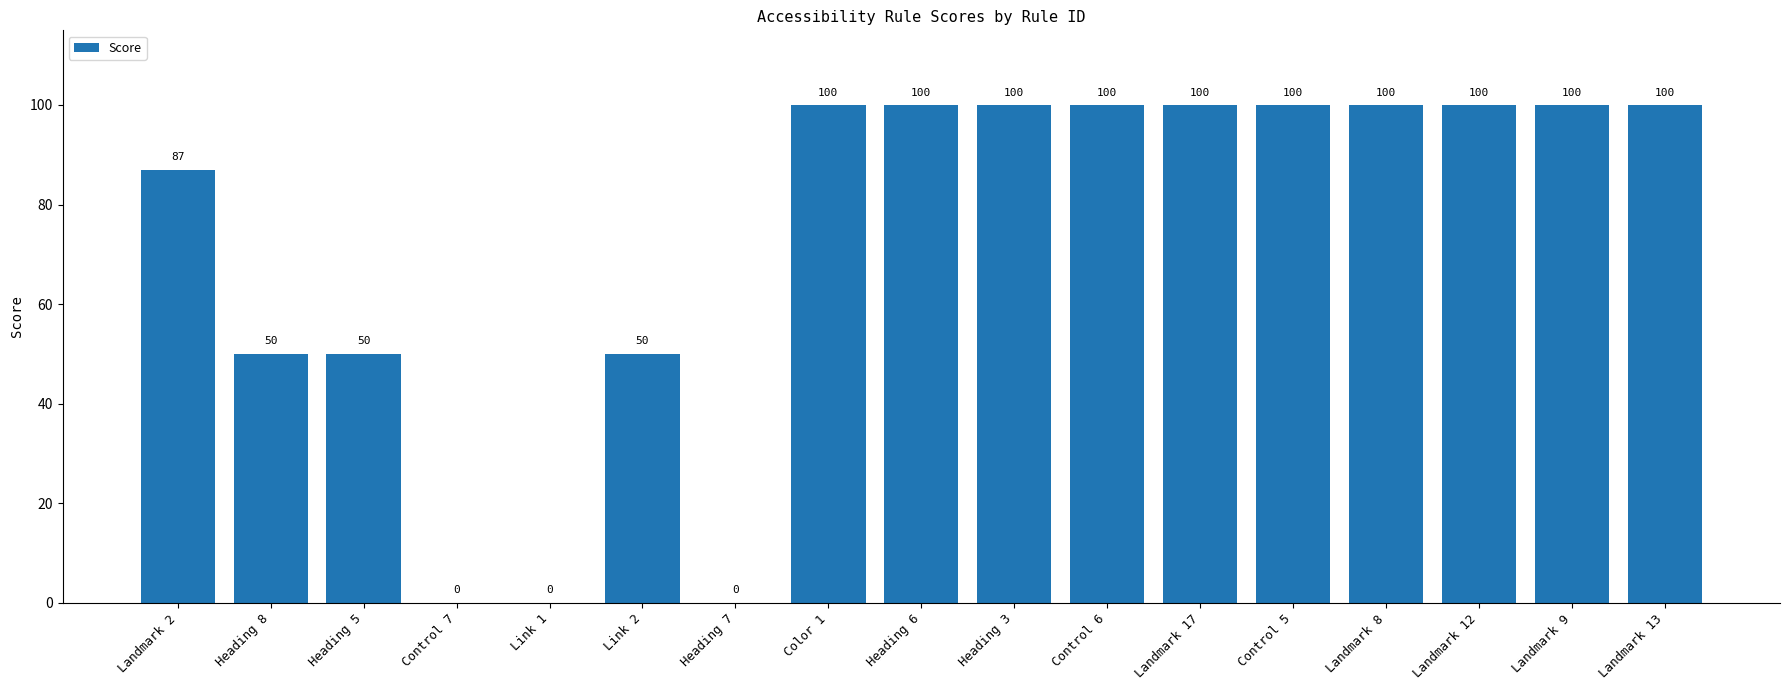

Count the number of categories in the chart.

17